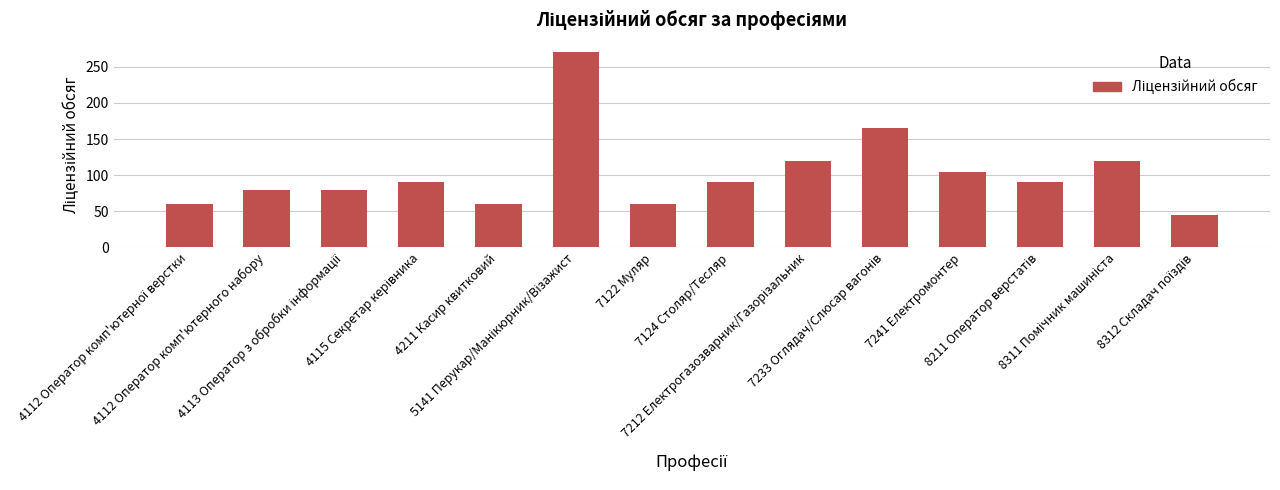

What is the value of the 6th bar from the left?

270